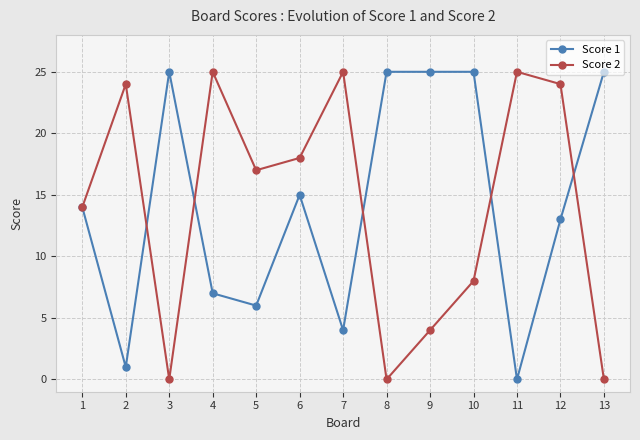

What is the difference between the second highest and minimum values in the Score 1 series?

25